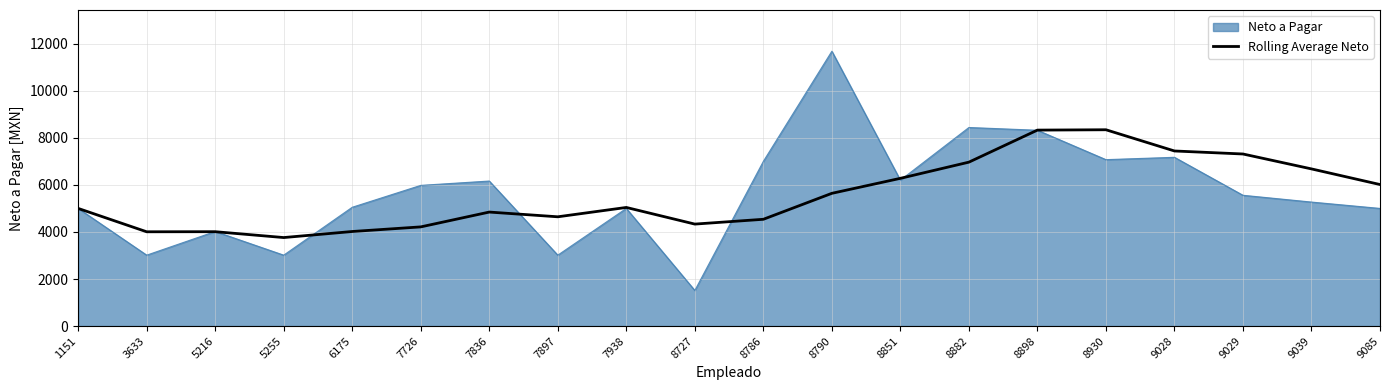

Between 8727 and 9029, which series saw the biggest shift?

Neto a Pagar